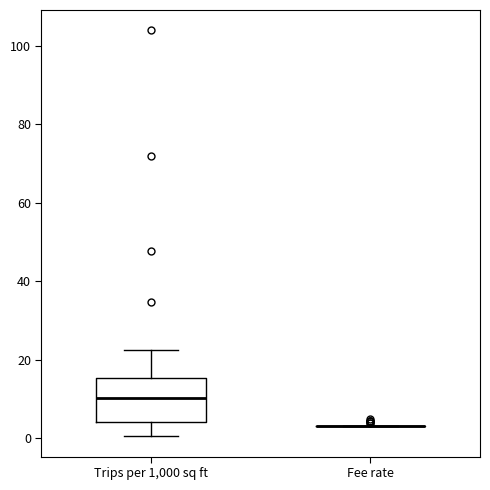

Comparing the boxes themselves (not the whiskers), which one is the tallest?

Trips per 1,000 sq ft